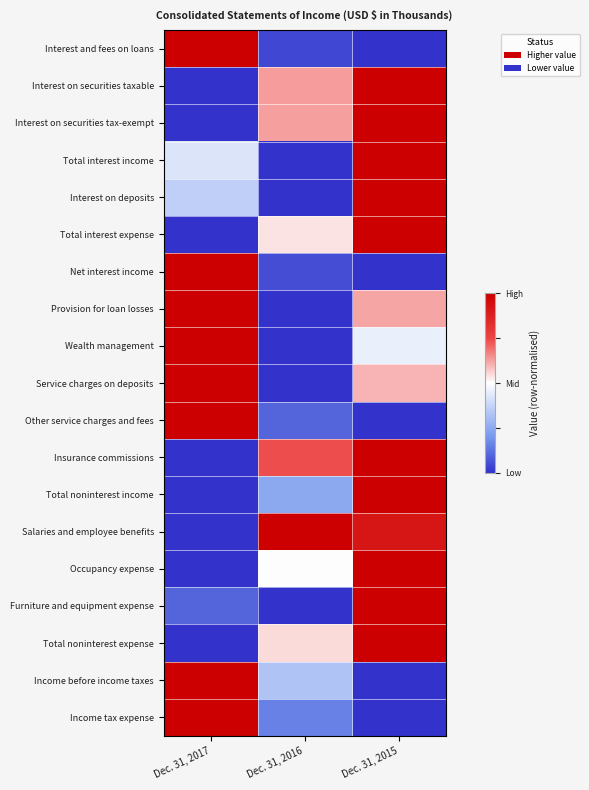

At how many categories does at least one series exceed 0?

3